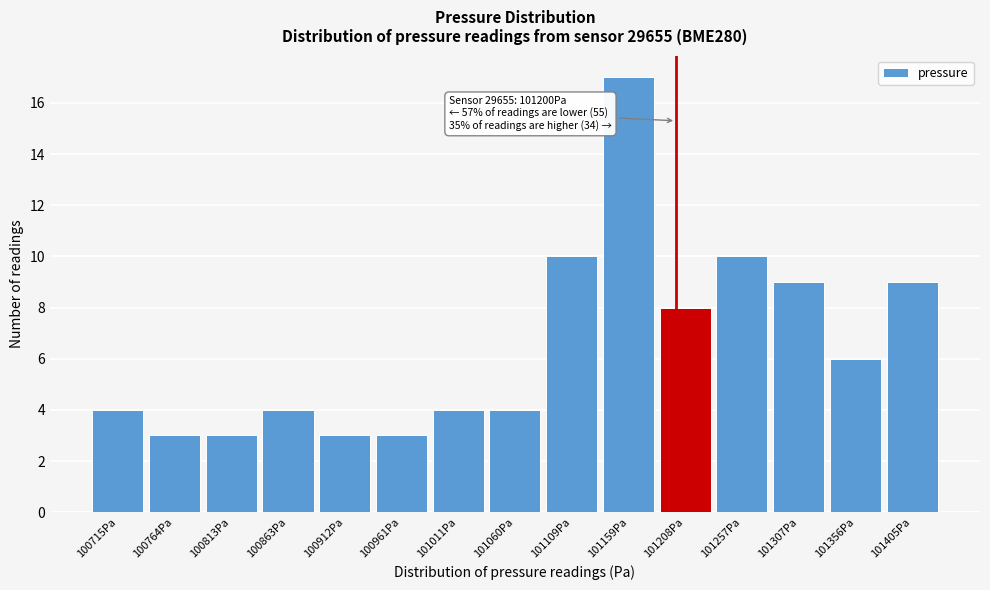

Which range on the x-axis has the tallest bar?

101135 to 101185